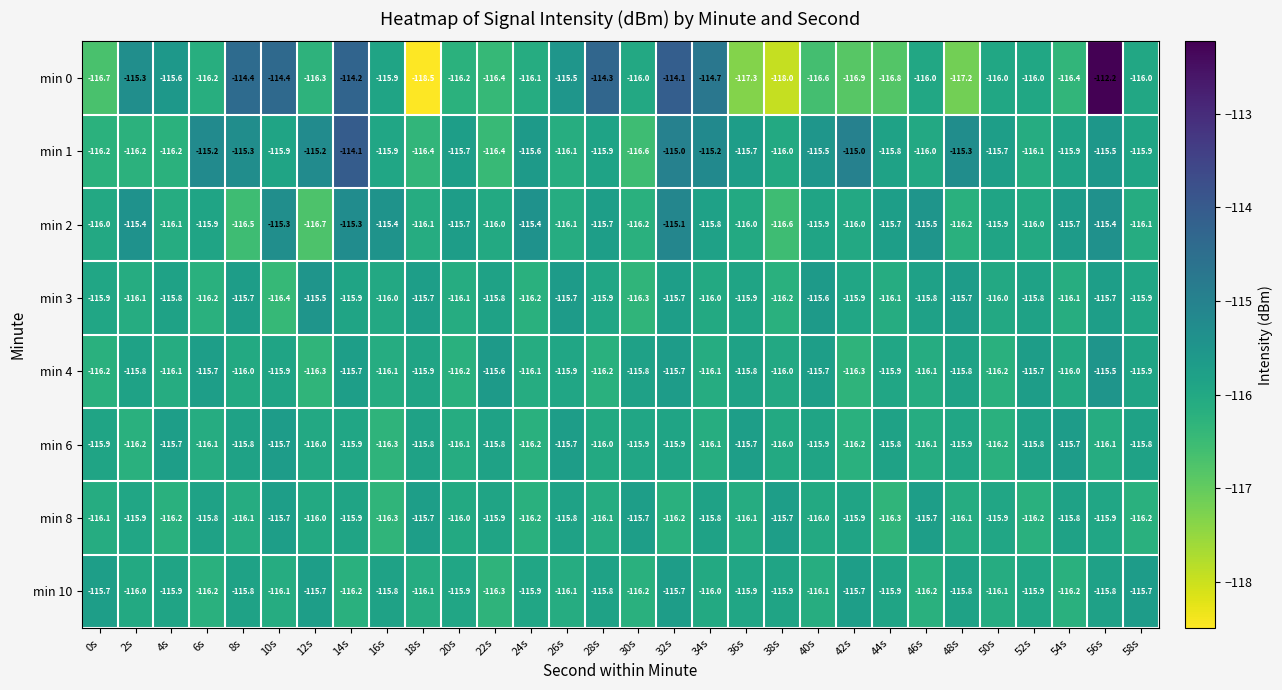

What value does the min 8 series have at 32s?

-116.2